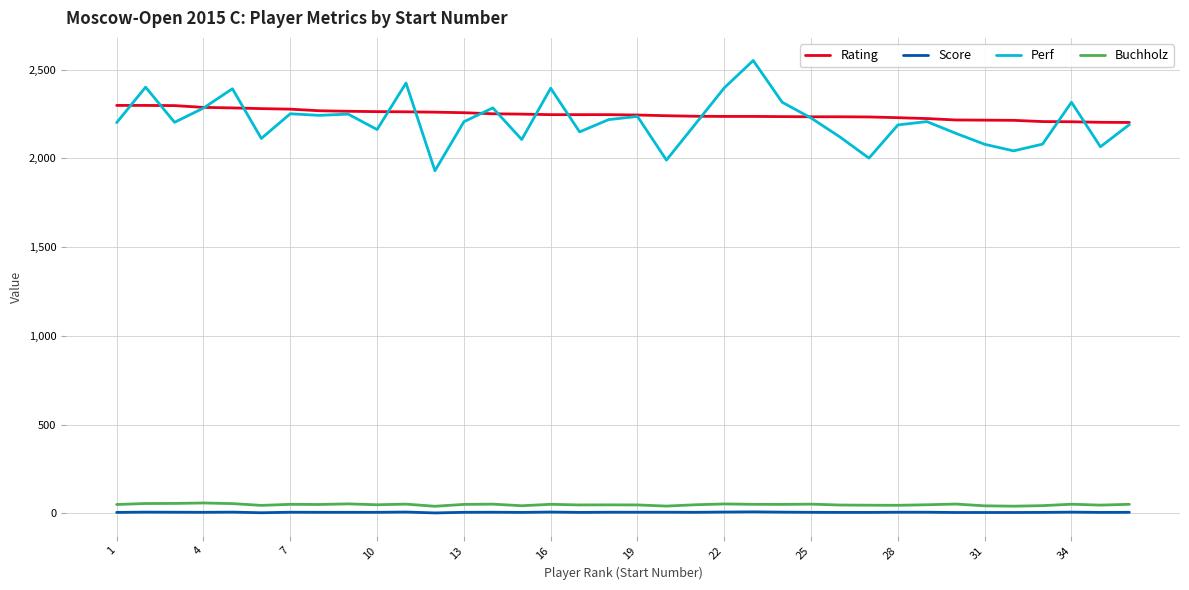

True or false: Buchholz and Rating intersect in this chart.

False